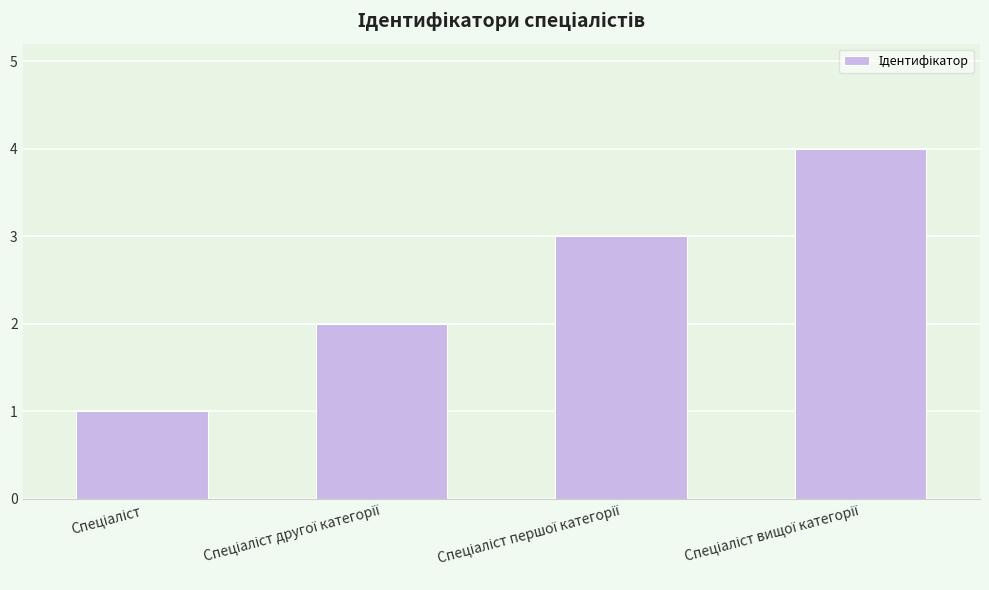

What is the difference between the maximum and minimum values?

3